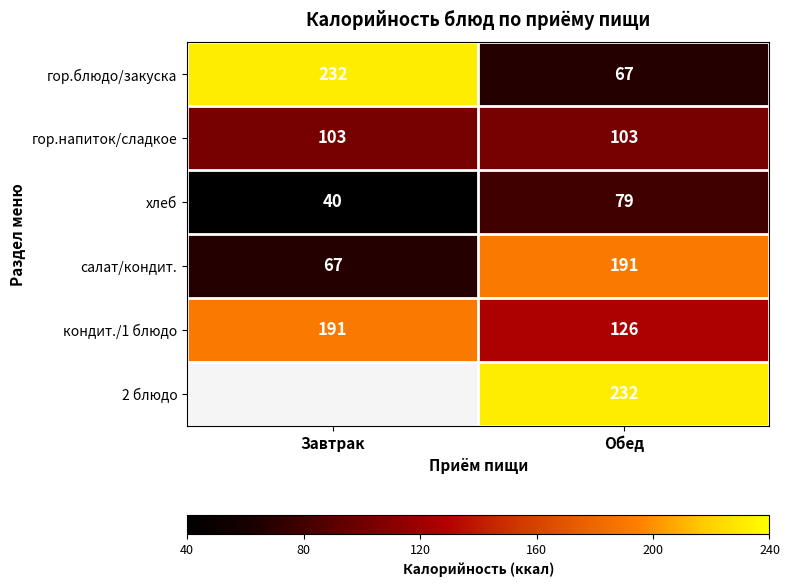

What is the spread (max minus min) of values at Обед?

165